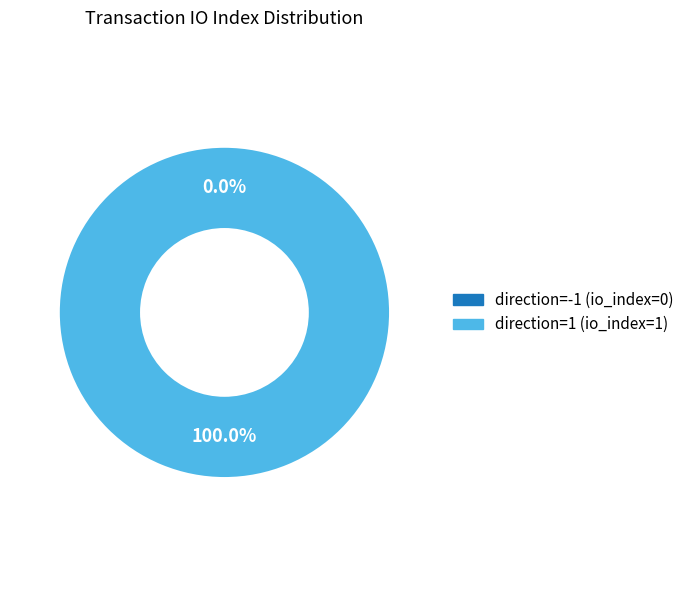

Which slice is the smallest?

direction=-1 (io_index=0)